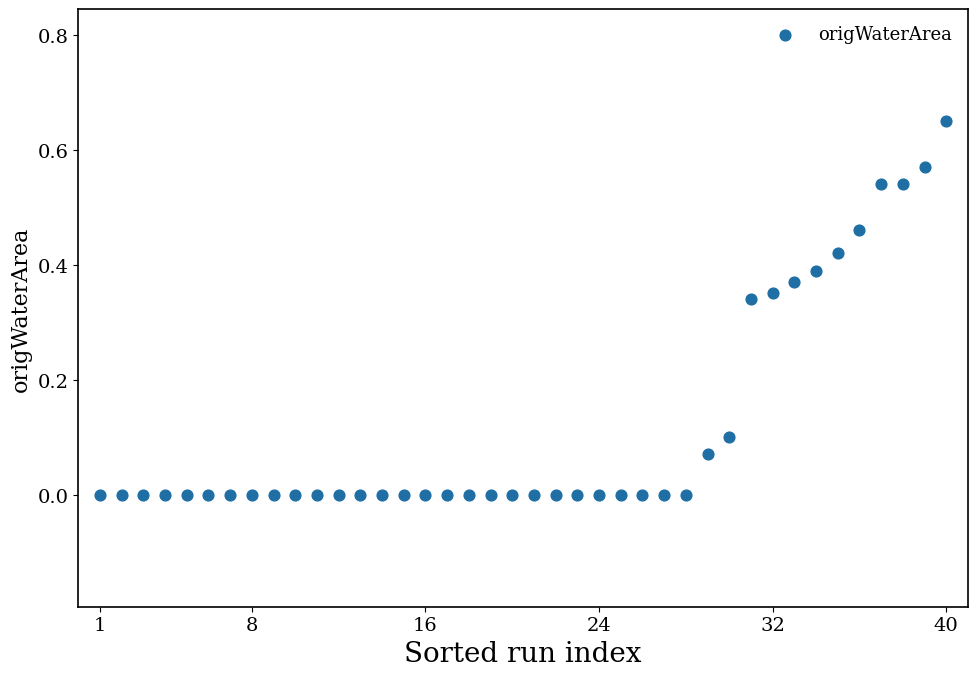

What is the range of X values (max minus min)?

39.0